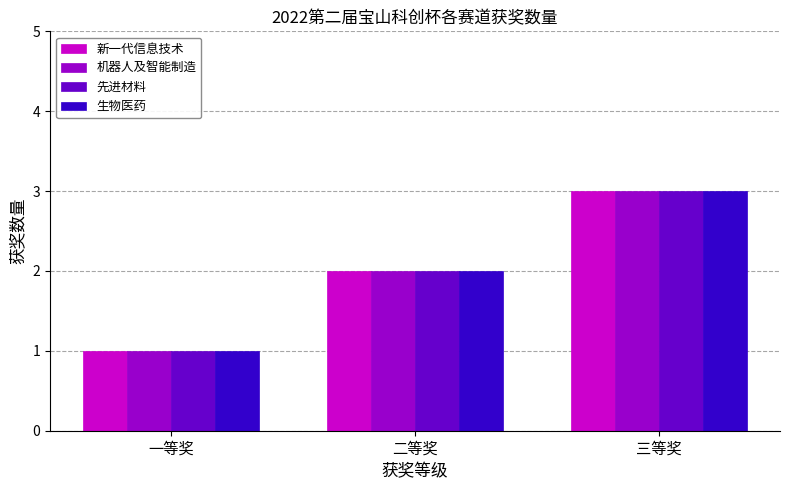

What value does the 新一代信息技术 series have at 二等奖?

2